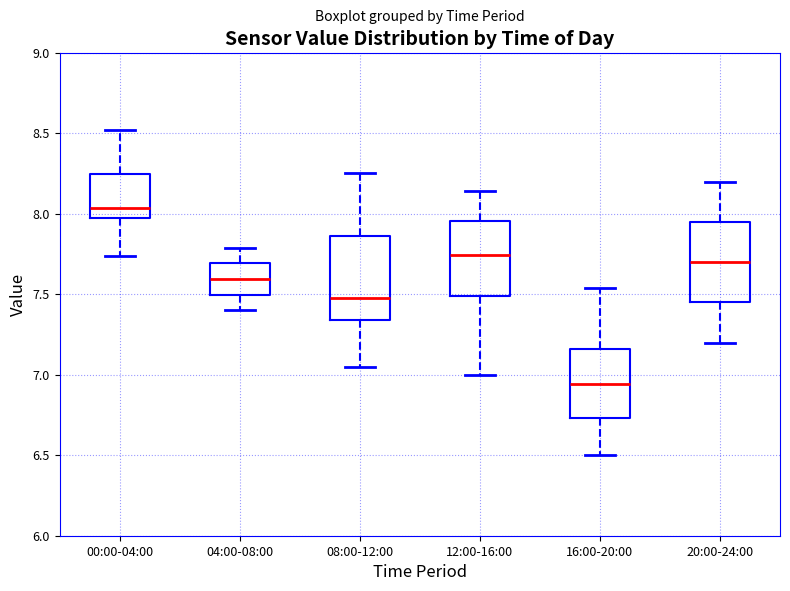

Where does the upper whisker of the box for 16:00-20:00 end on the y-axis? The values are not printed on the chart, so give them approximately, as read against the axis.

7.55